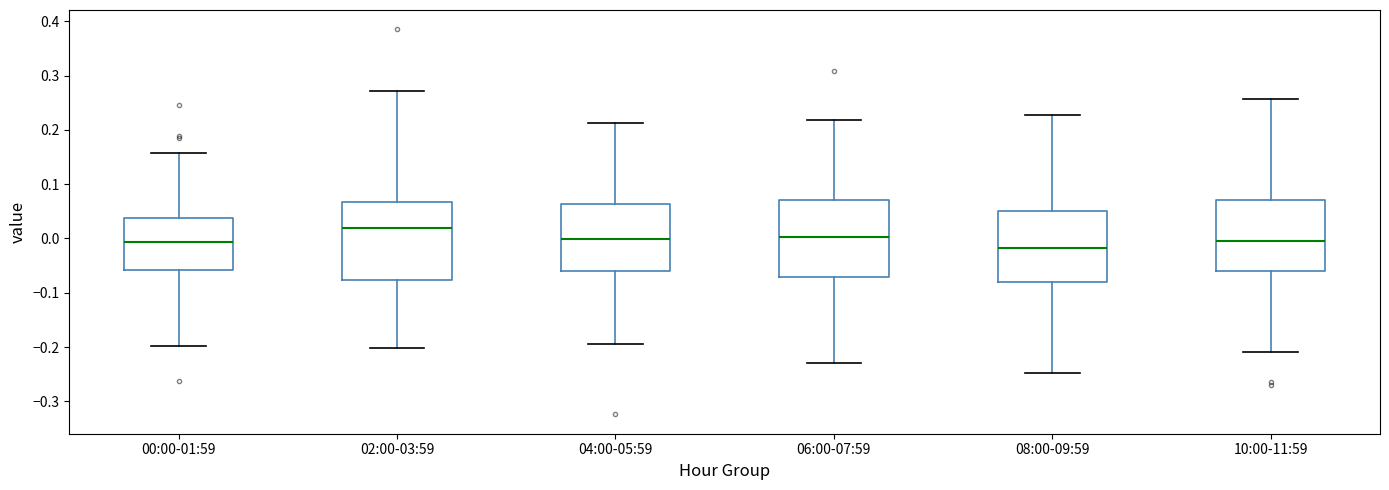

Where does the lower whisker of the box for 02:00-03:59 end on the y-axis? The values are not printed on the chart, so give them approximately, as read against the axis.

-0.20